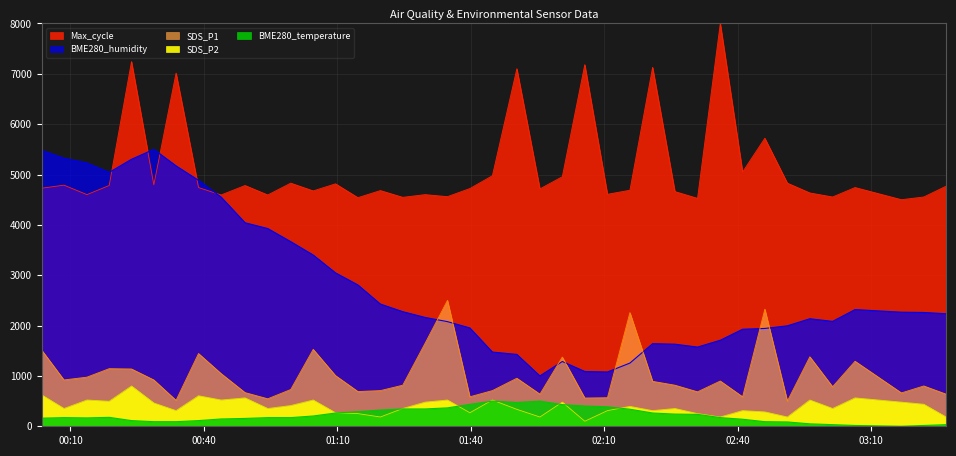

True or false: BME280_temperature has a value of 614.0 at 2022/06/18 01:34:45.

False